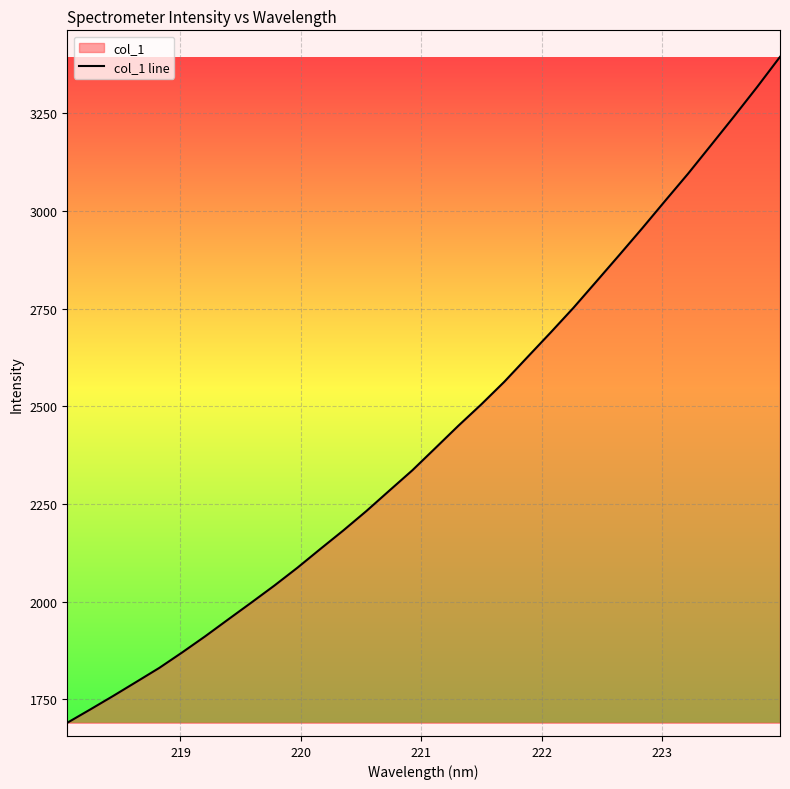

What is the maximum value shown in the chart?

3394.7